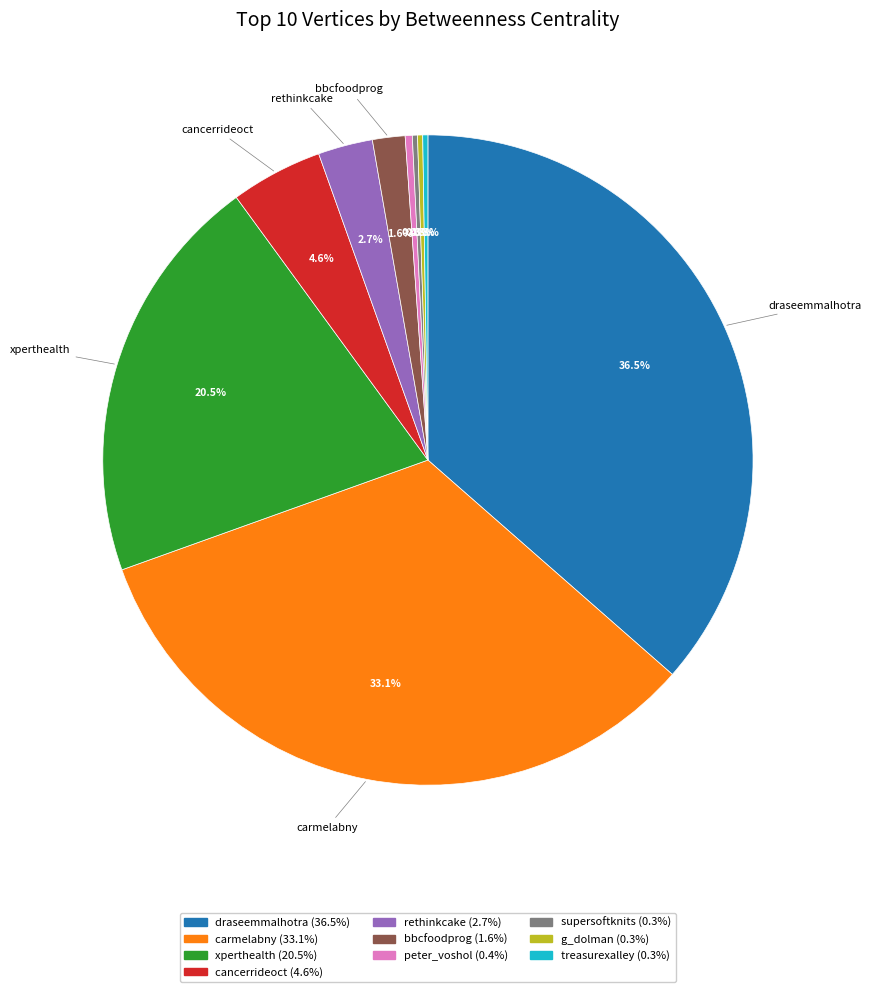

What is the largest slice in the pie chart?

draseemmalhotra